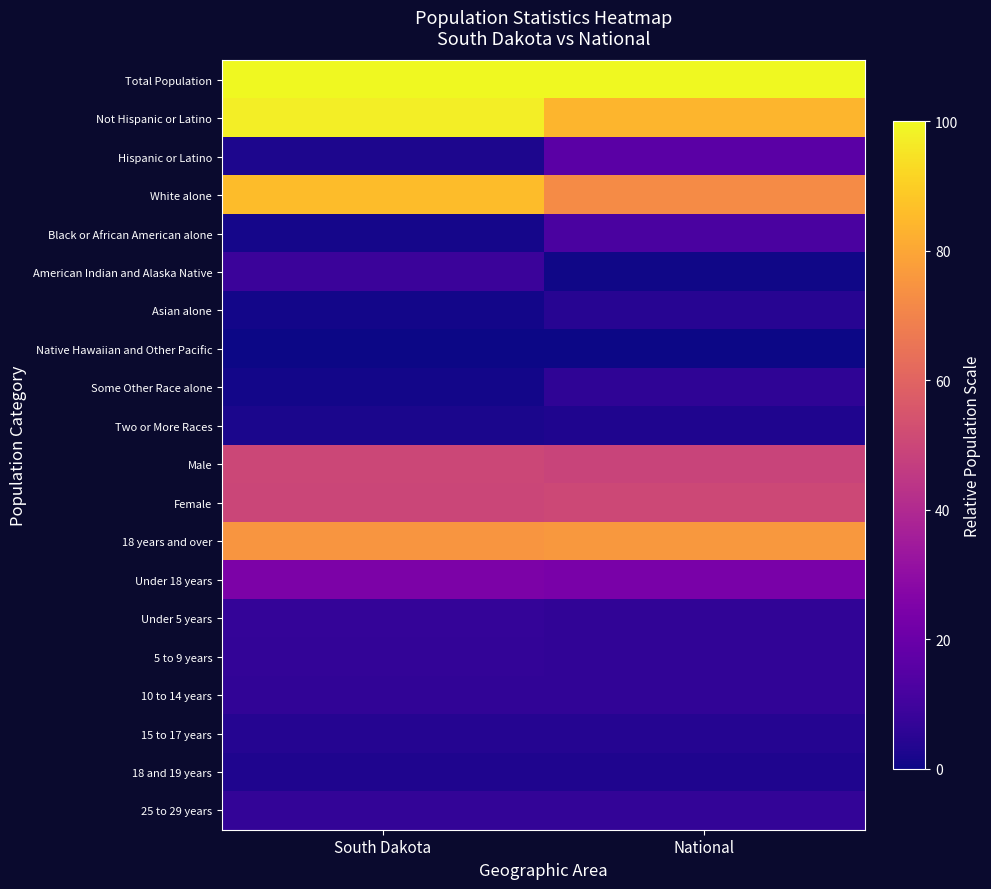

Rank the series by their maximum value, from highest to lowest.

Total Population, Not Hispanic or Latino, White alone, 18 years and over, Female, Male, Under 18 years, Hispanic or Latino, Black or African American alone, American Indian and Alaska Native, Under 5 years, 25 to 29 years, 5 to 9 years, 10 to 14 years, Some Other Race alone, Asian alone, 15 to 17 years, 18 and 19 years, Two or More Races, Native Hawaiian and Other Pacific